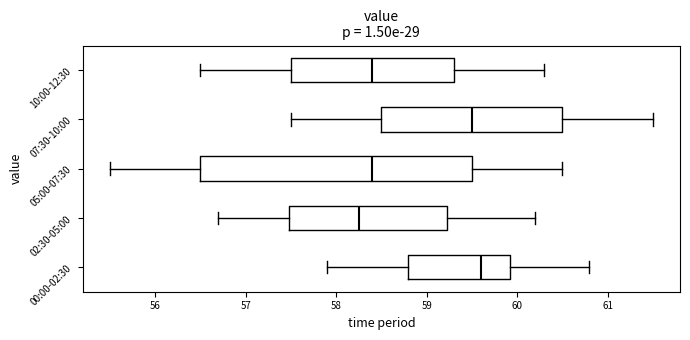

Reading bottom to top, transcribe this box plot: for each box, give where its median line is, the range the box spans, and where its two whiskers end, as read against the x-axis. The values are not printed on the chart, so give them approximately, as read against the axis.

00:00-02:30: median 59.6, box 58.8 to 59.9, whiskers 57.9 to 60.8
02:30-05:00: median 58.3, box 57.5 to 59.2, whiskers 56.7 to 60.2
05:00-07:30: median 58.4, box 56.5 to 59.5, whiskers 55.5 to 60.5
07:30-10:00: median 59.5, box 58.5 to 60.5, whiskers 57.5 to 61.5
10:00-12:30: median 58.4, box 57.5 to 59.3, whiskers 56.5 to 60.3